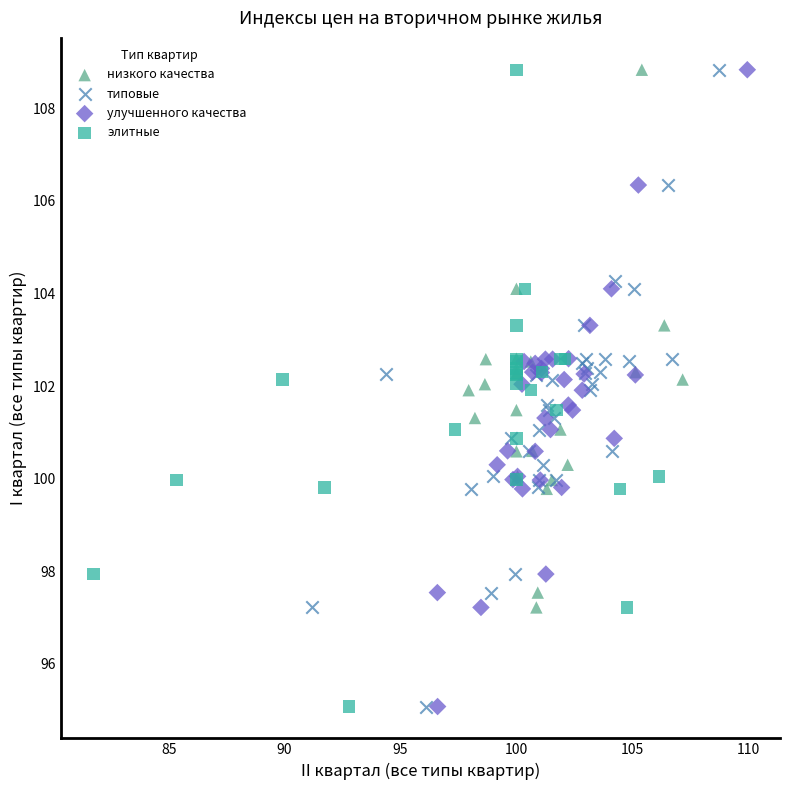

What are all the series names shown in the legend?

низкого качества, типовые, улучшенного качества, элитные